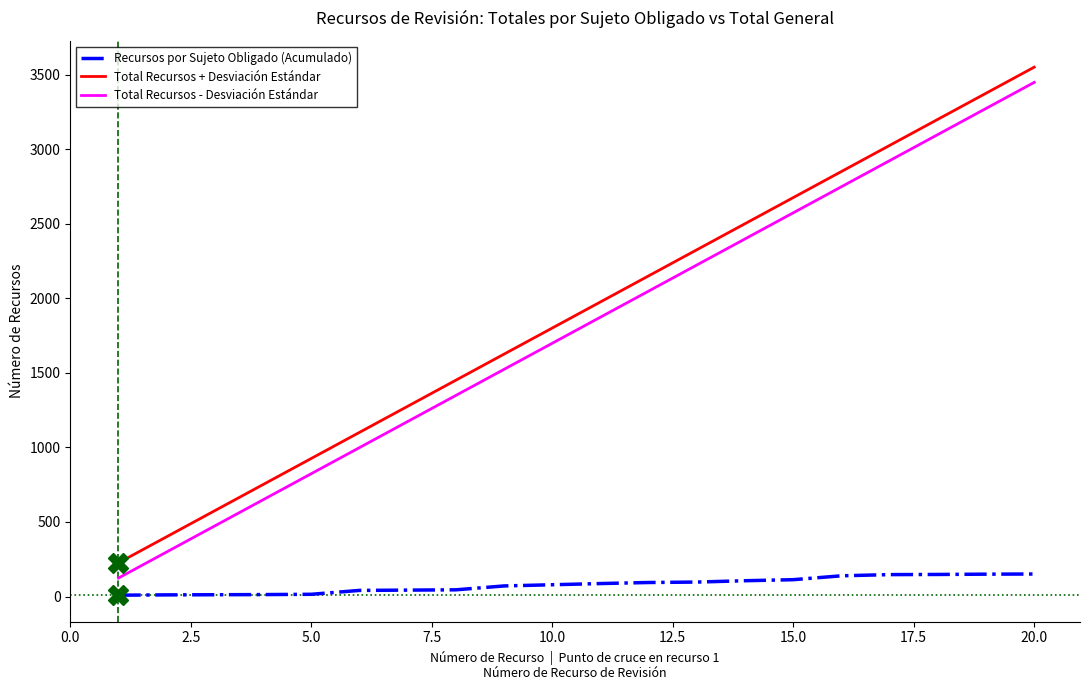

What is the highest value of the Recursos por Sujeto Obligado (Acumulado) series?

151.0